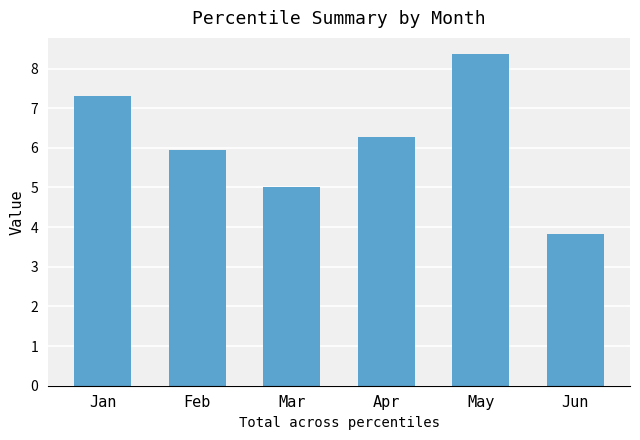

Rank the categories by value from lowest to highest.

Jun, Mar, Feb, Apr, Jan, May